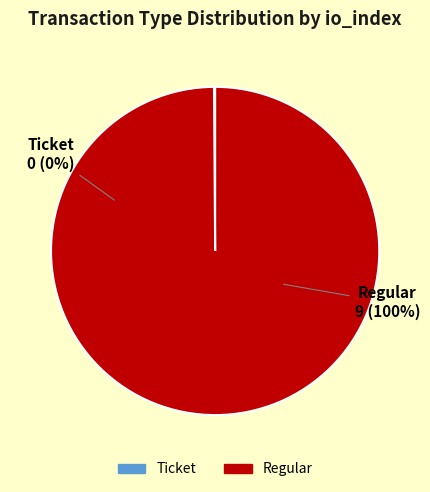

To the nearest percent, what is the average slice percentage?

50%